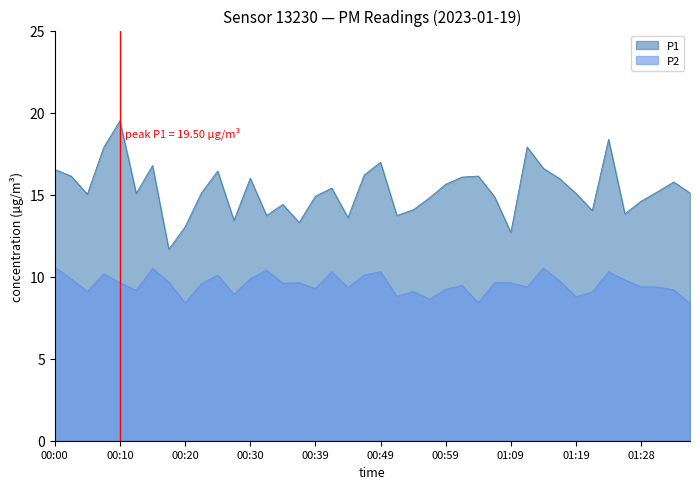

Which series has the widest spread of values?

P1